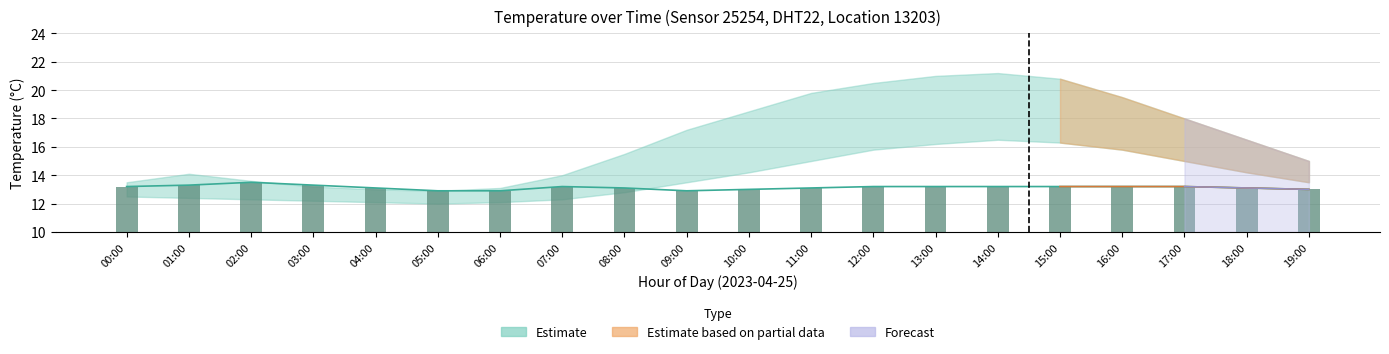

What is the difference between the maximum and second lowest values in the temperature_mid series?

0.6